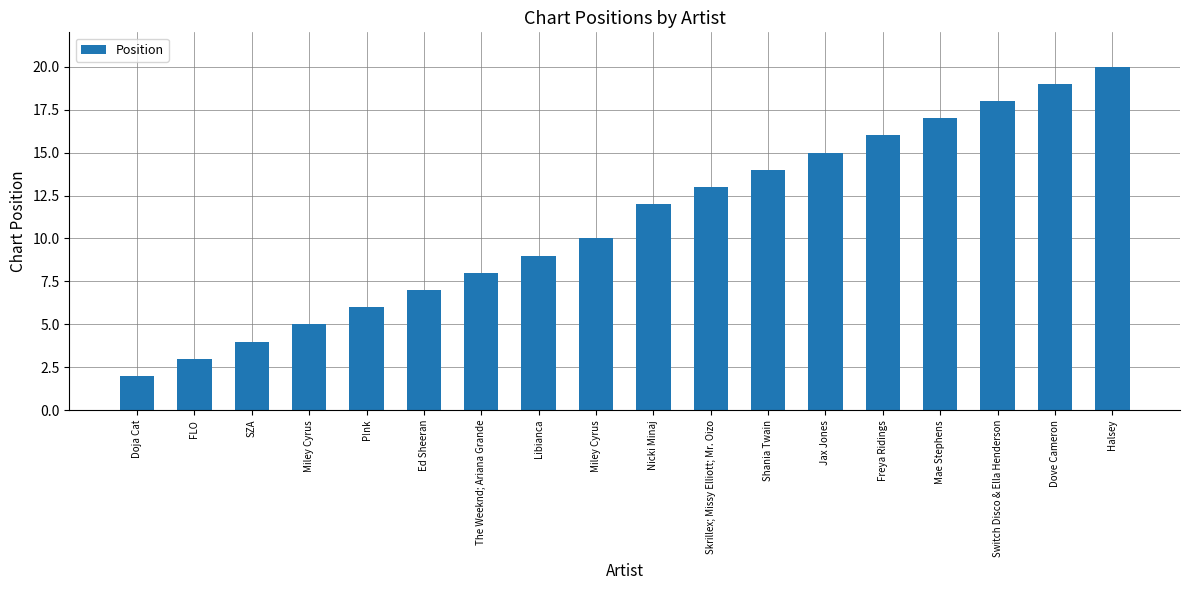

How many bars are there in total?

18